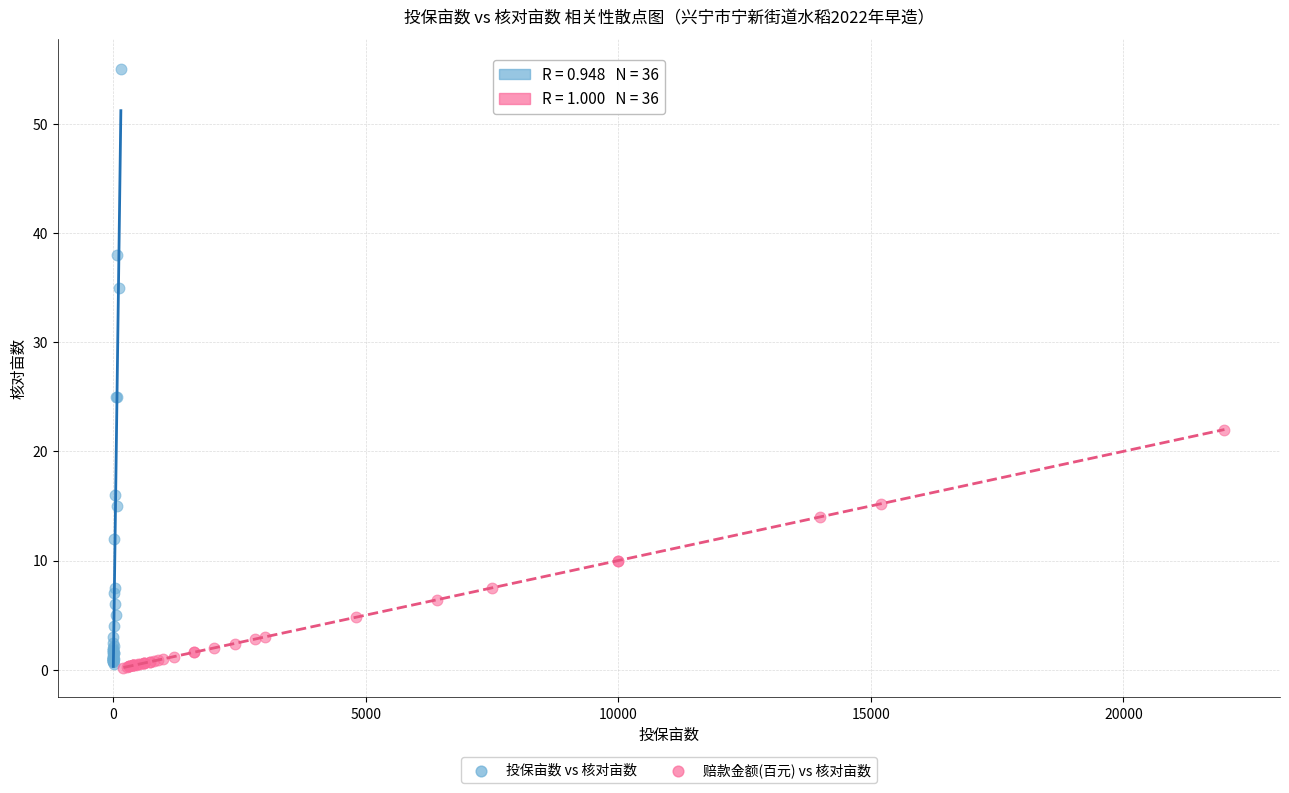

Which series contains the highest Y value?

投保亩数 vs 核对亩数